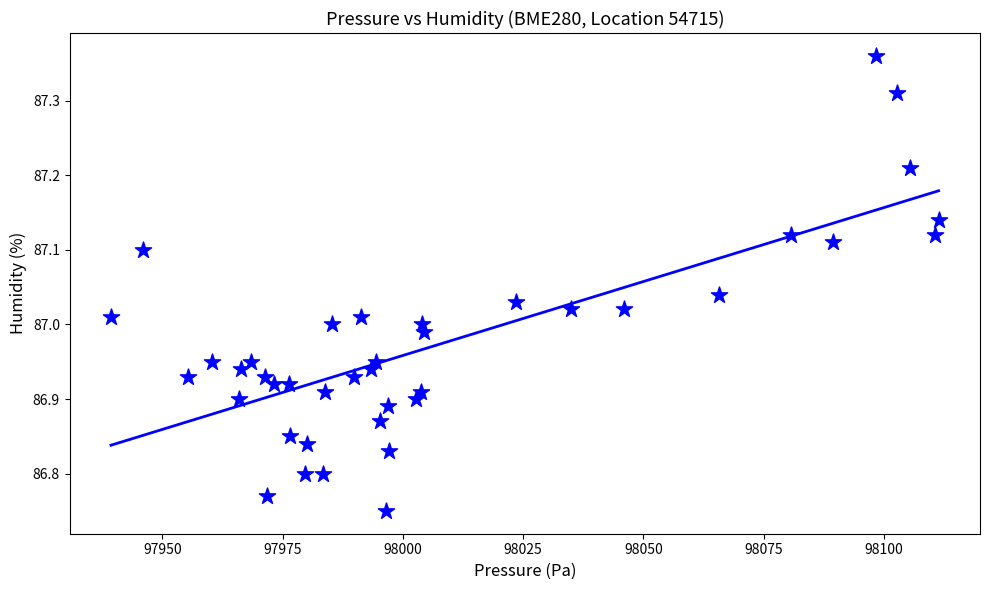

What is the range of X values (max minus min)?

172.0